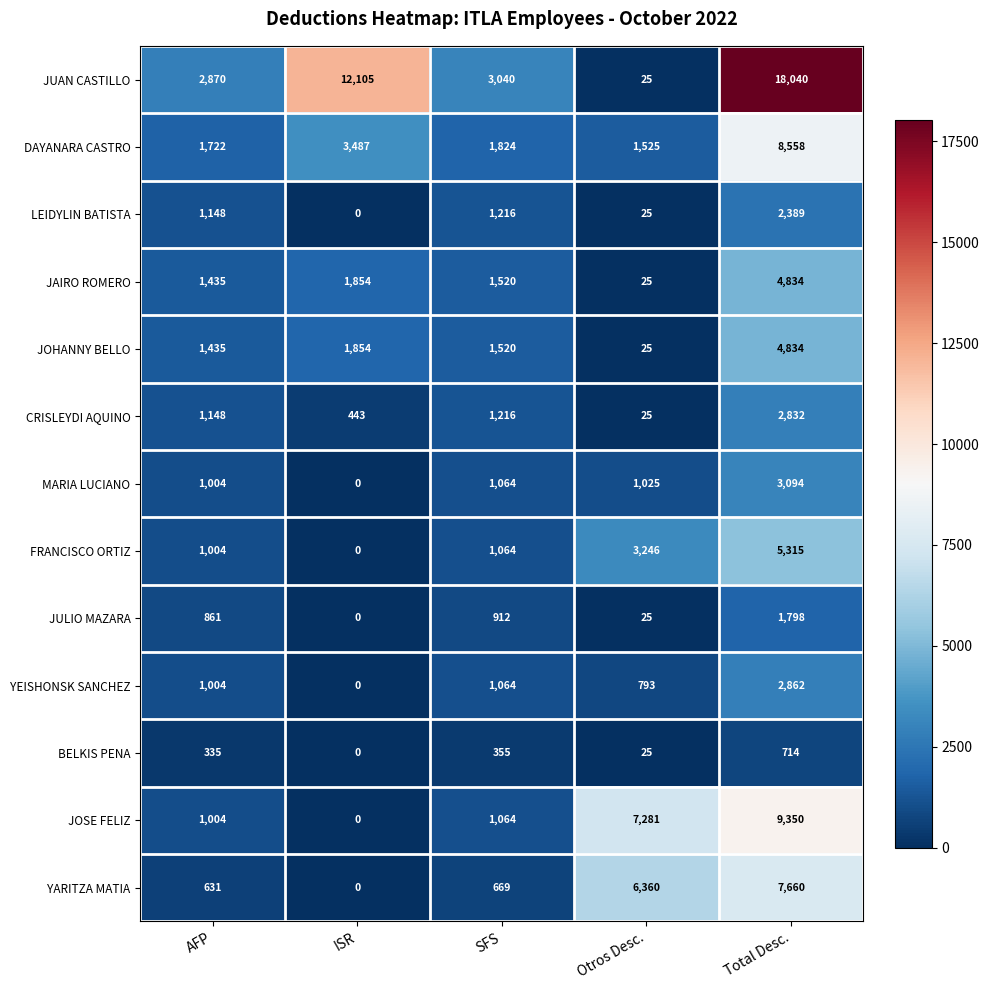

What is the greatest value displayed?

18040